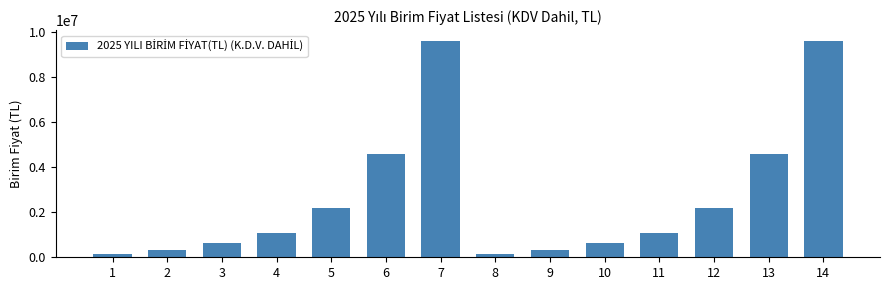

The value at 10 is 640000. True or false?

True